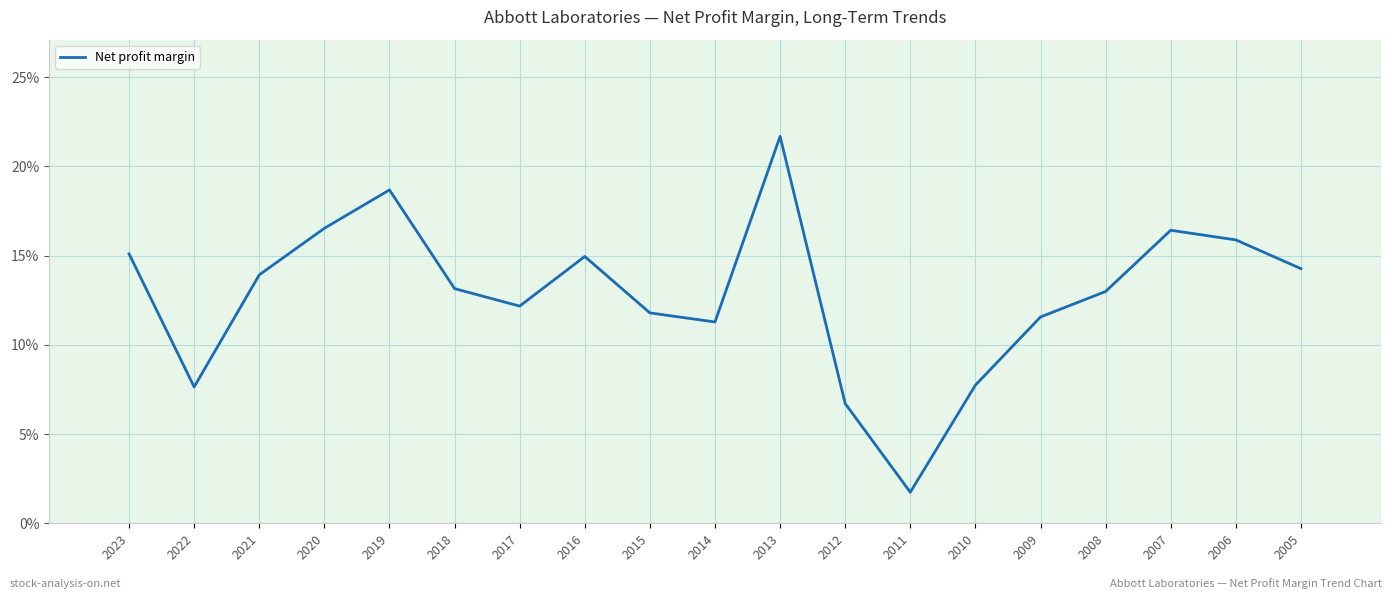

Does the chart display data point markers on the line(s)?

No